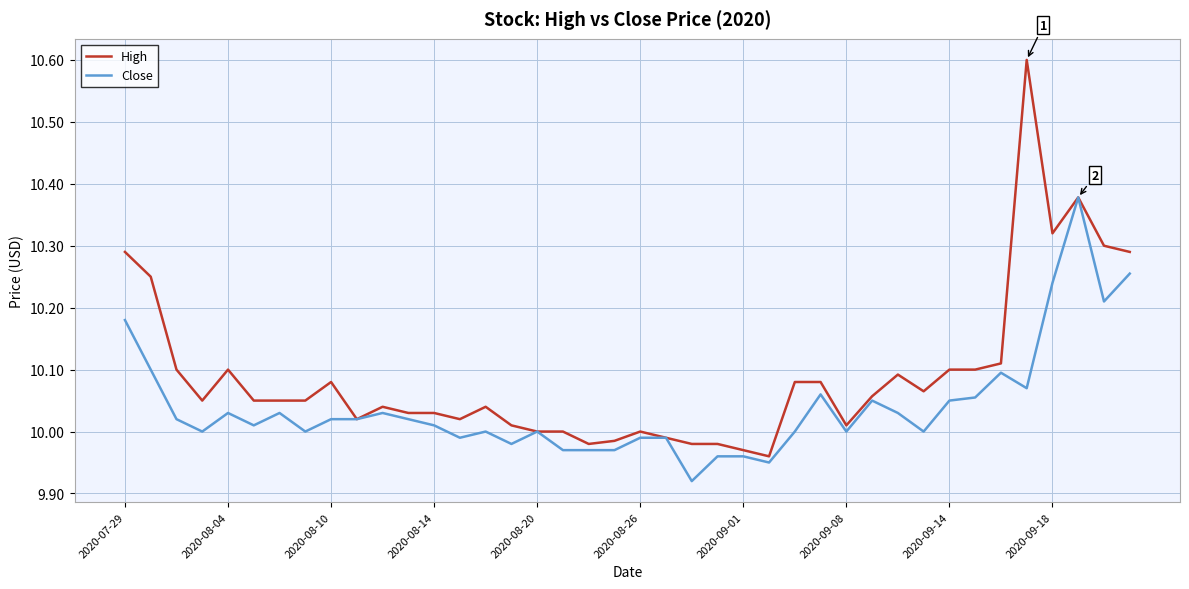

Rank the series by their maximum value, from highest to lowest.

High, Close